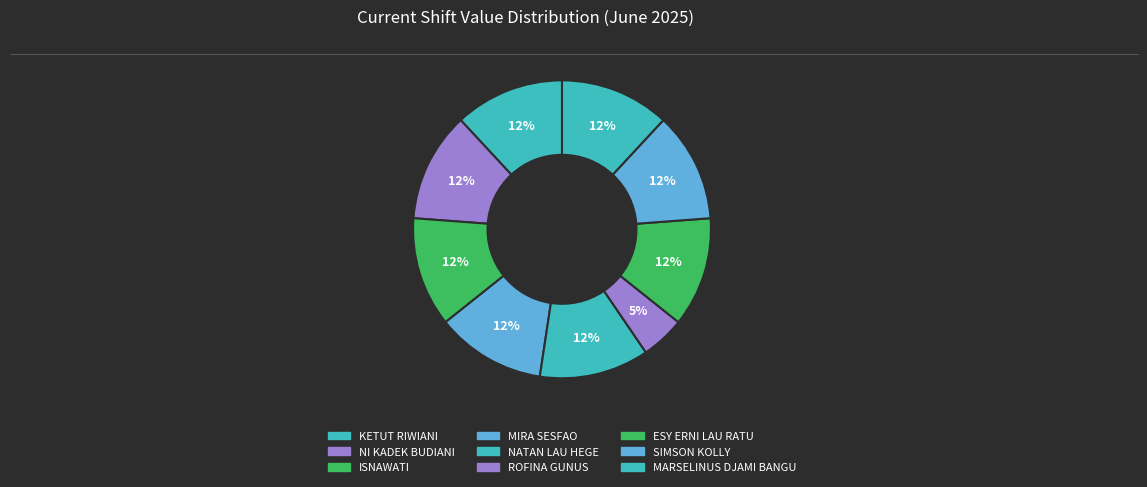

To the nearest percent, what portion does MARSELINUS DJAMI BANGU represent?

12%